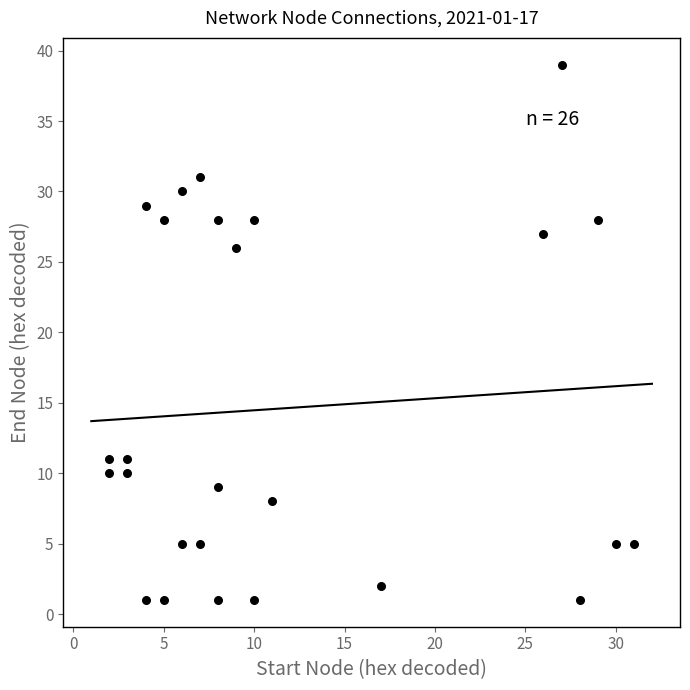

What is the range of Y values (max minus min)?

38